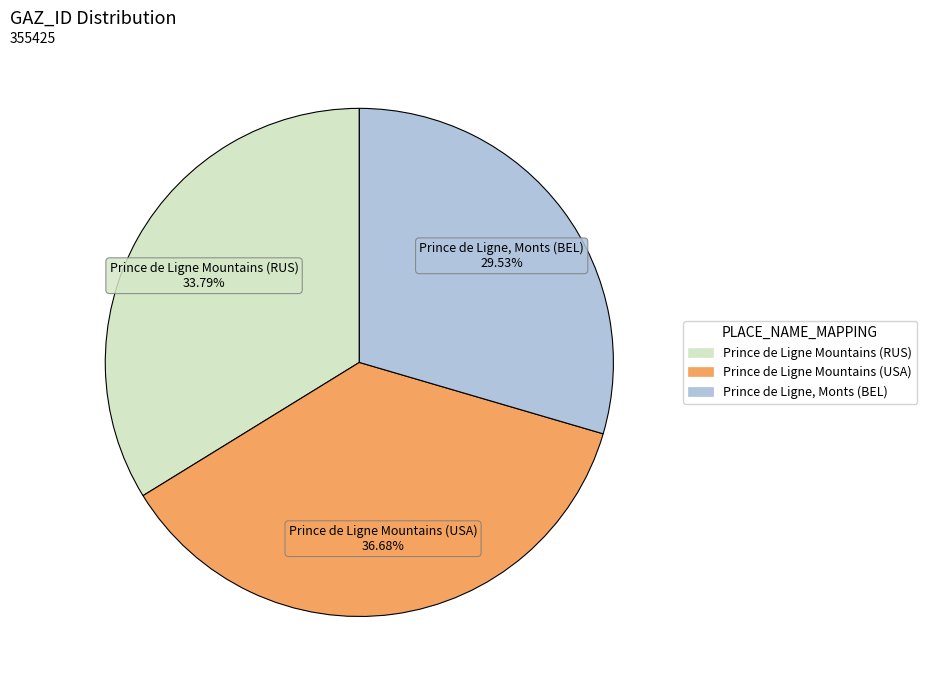

Rank the categories by value from highest to lowest.

Prince de Ligne Mountains (USA), Prince de Ligne Mountains (RUS), Prince de Ligne, Monts (BEL)